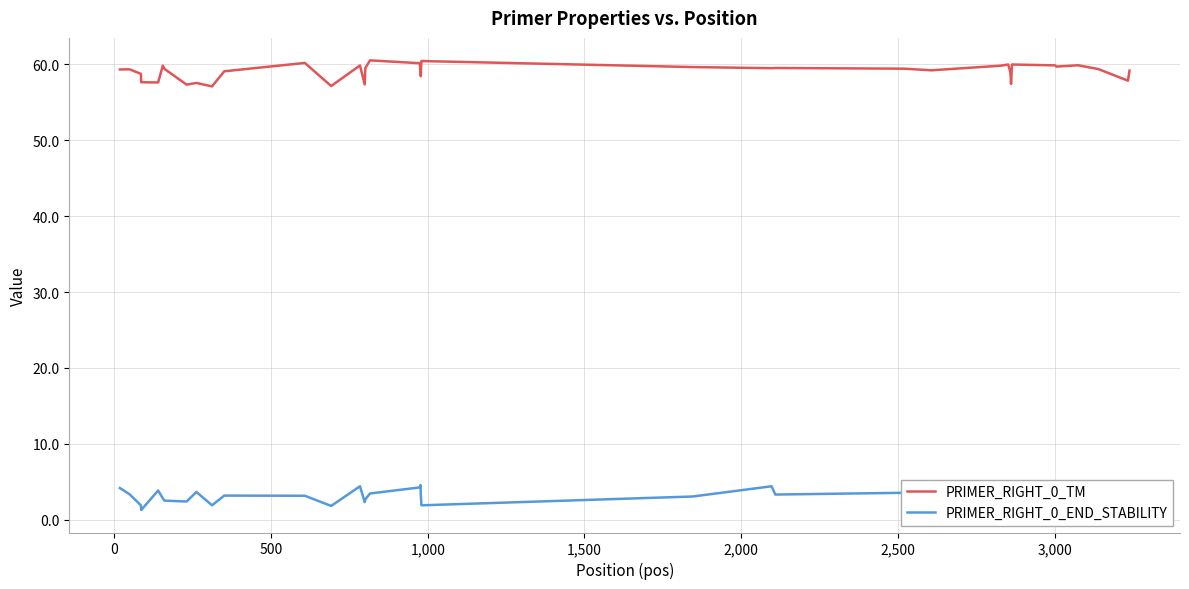

True or false: PRIMER_RIGHT_0_TM and PRIMER_RIGHT_0_END_STABILITY cross at least once.

False